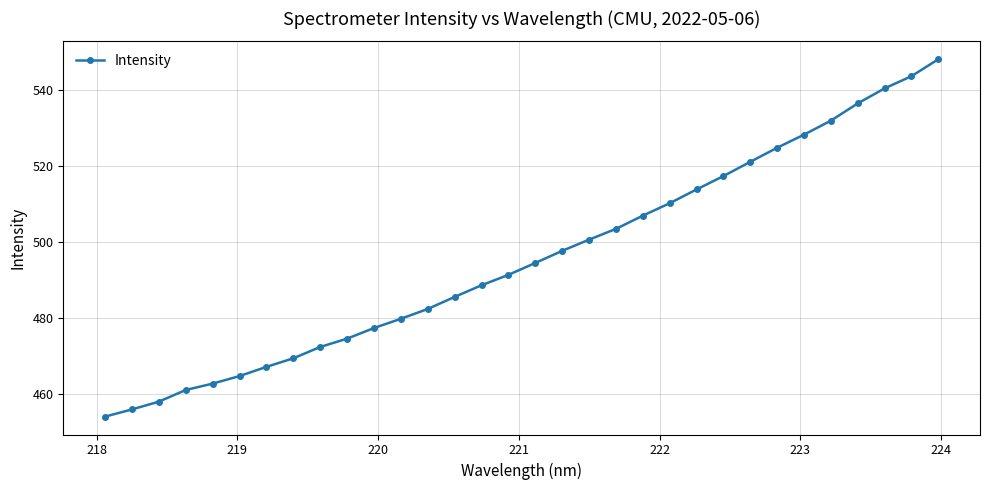

True or false: the data has more than 0 interior local peaks.

False